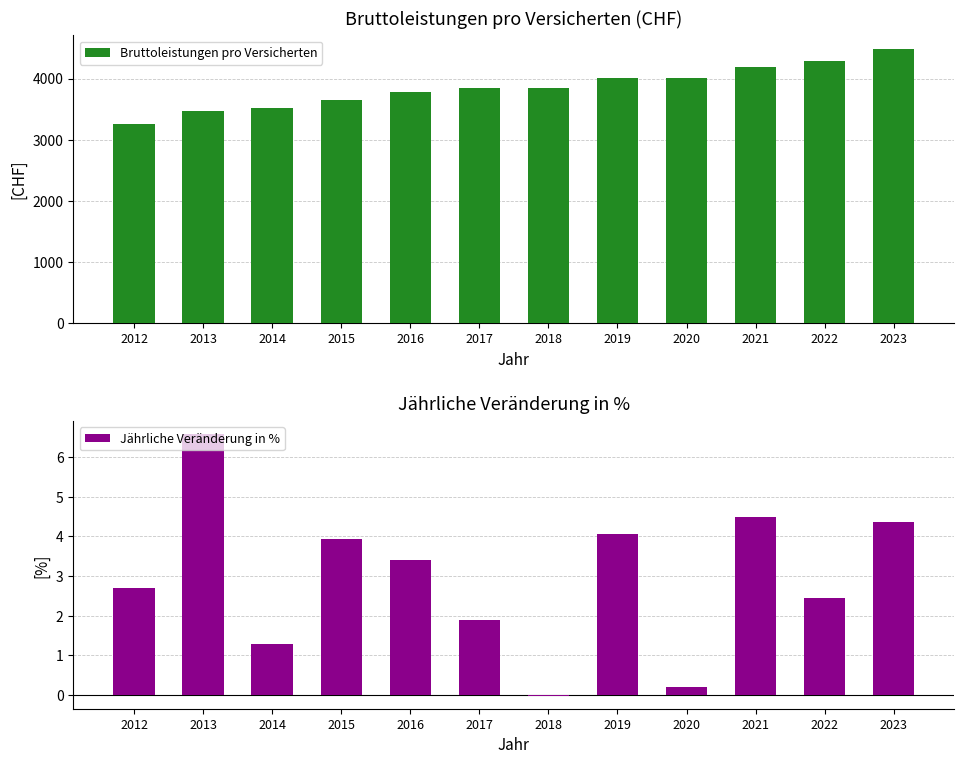

How many bars are there in each group?

2